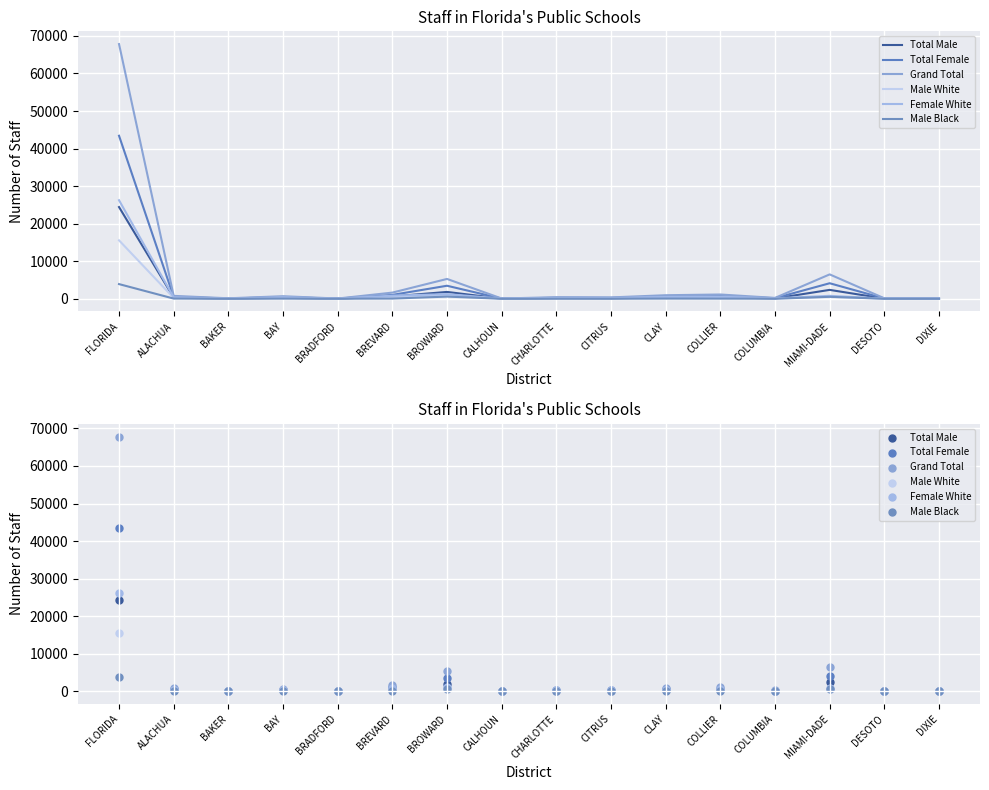

At how many categories does at least one series exceed 12965?

1